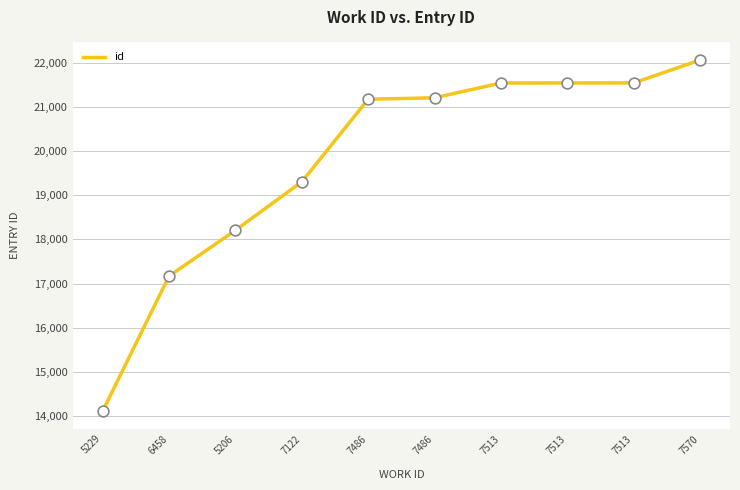

Is this an area chart (filled region under the line)?

No